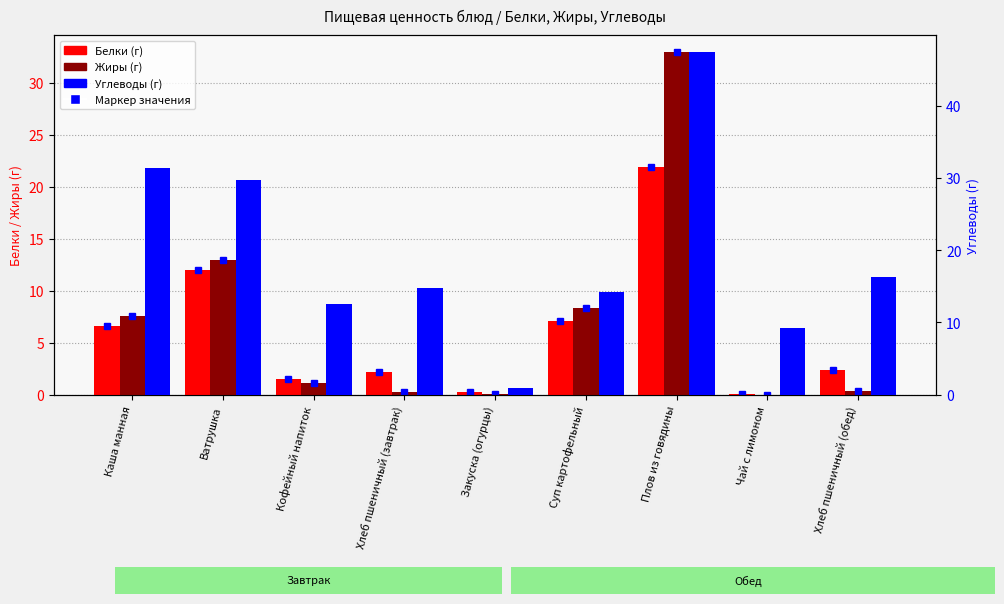

Where does the Жиры series first go above 1?

Каша манная